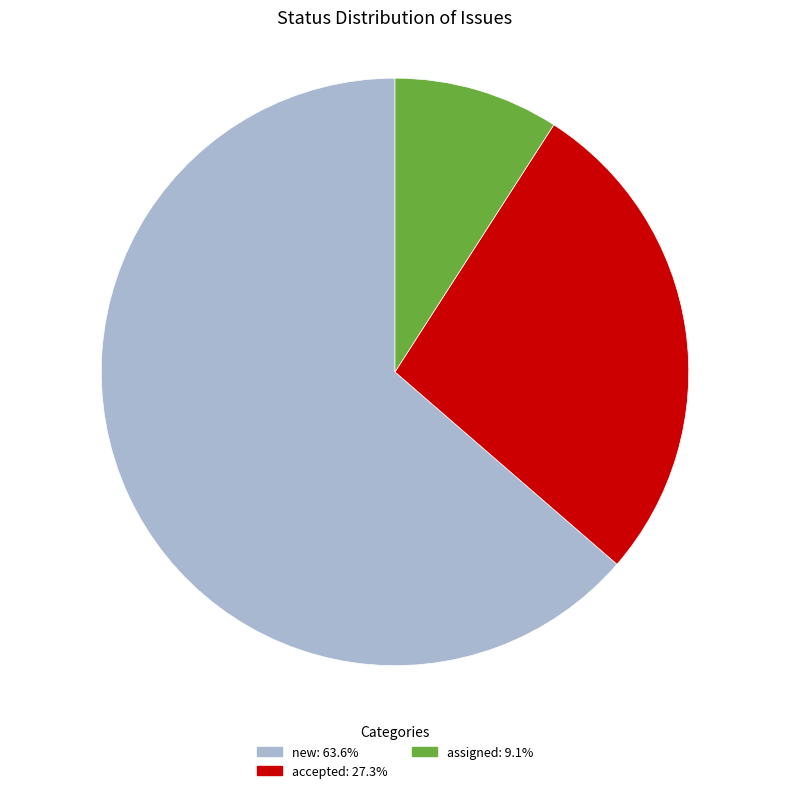

Is there any slice that represents more than half of the pie?

Yes